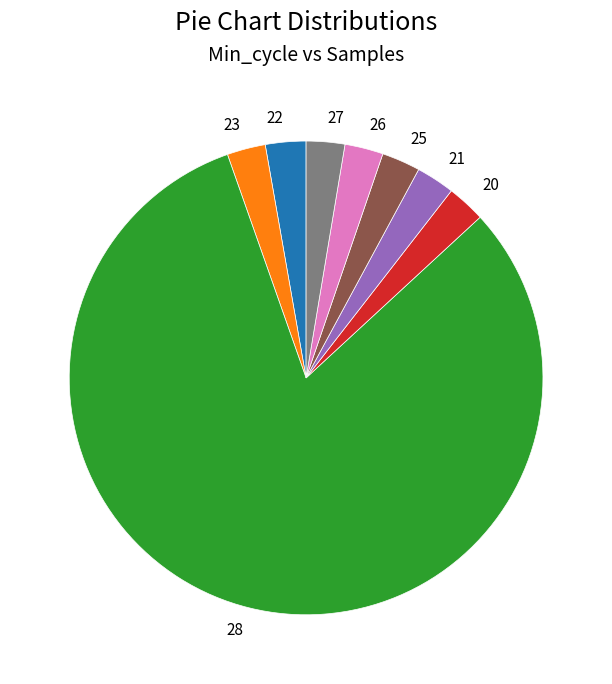

Which slice is the largest?

28